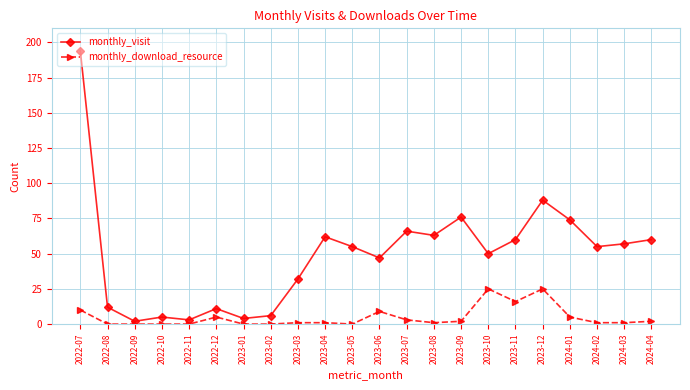

True or false: monthly_visit and monthly_download_resource intersect in this chart.

False